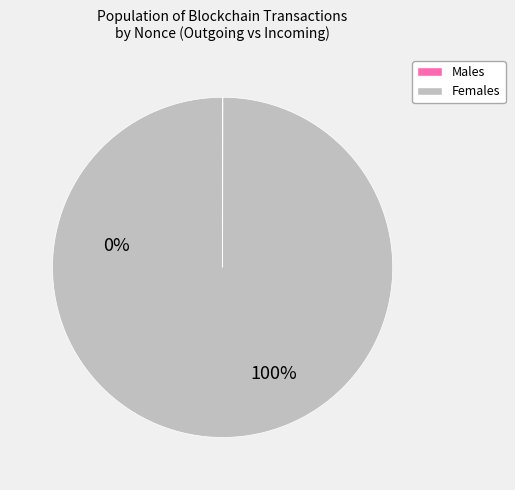

Is there any slice that represents more than half of the pie?

Yes